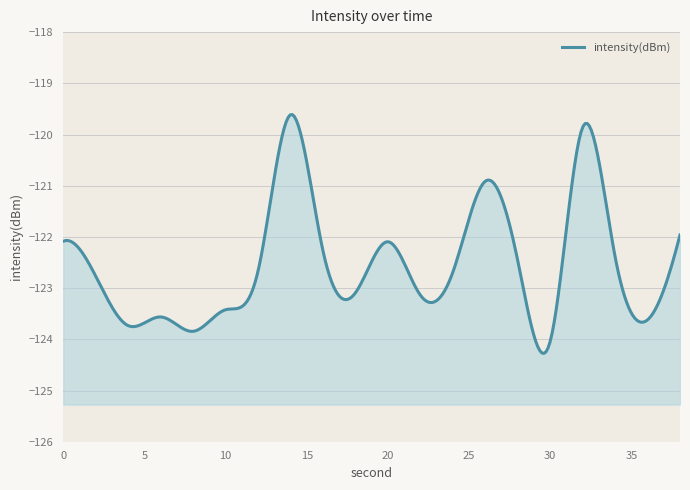

The chart shows a value of -68.2 at 34. True or false?

False